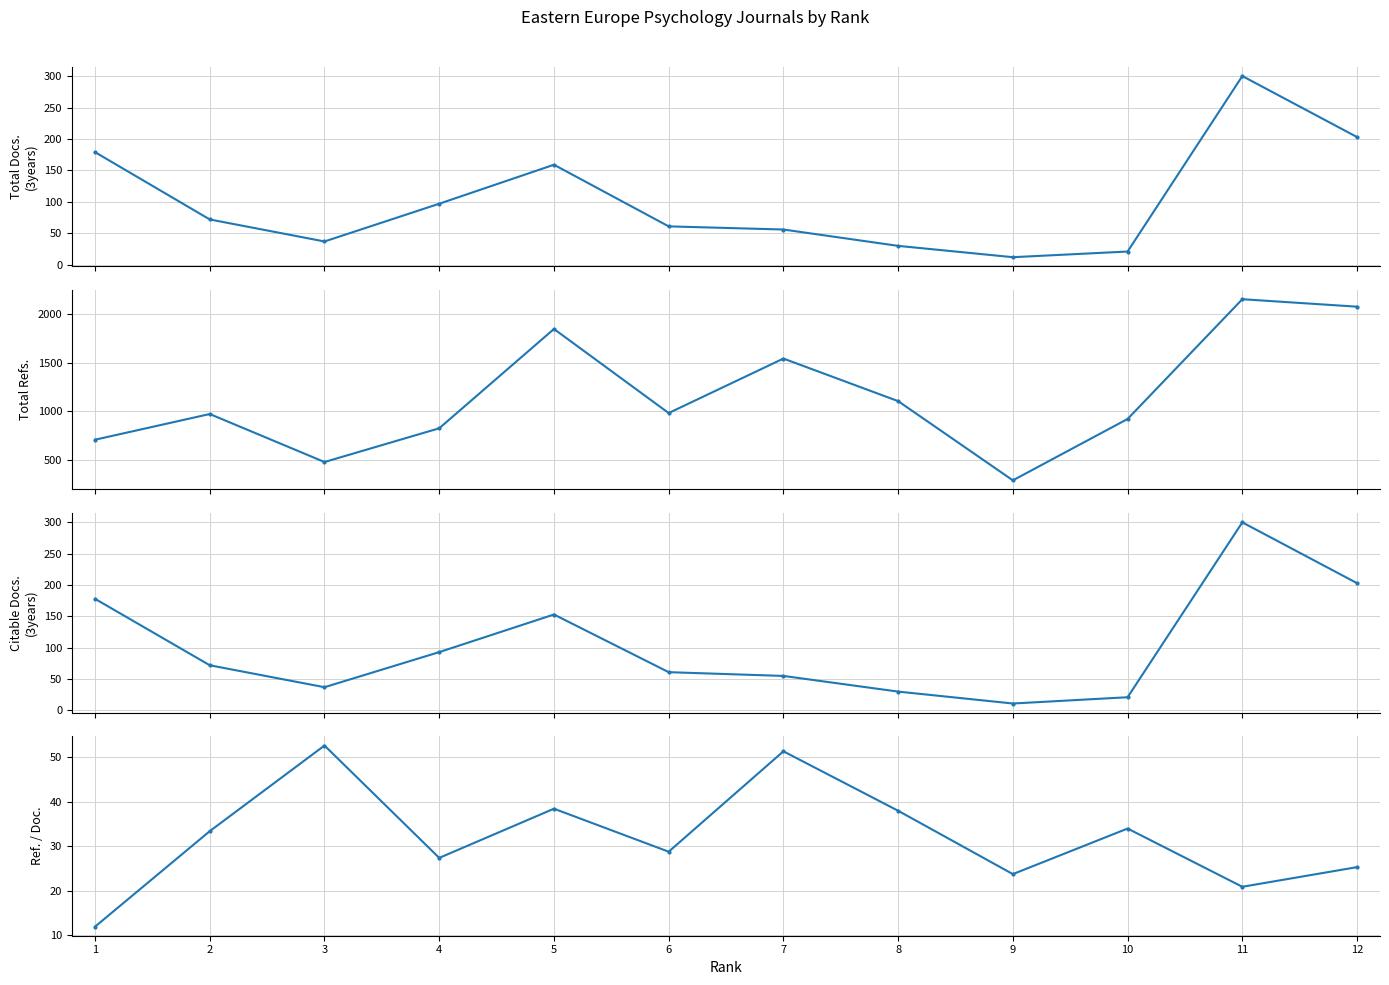

What is the difference between the highest and lowest values at 10?

897.0